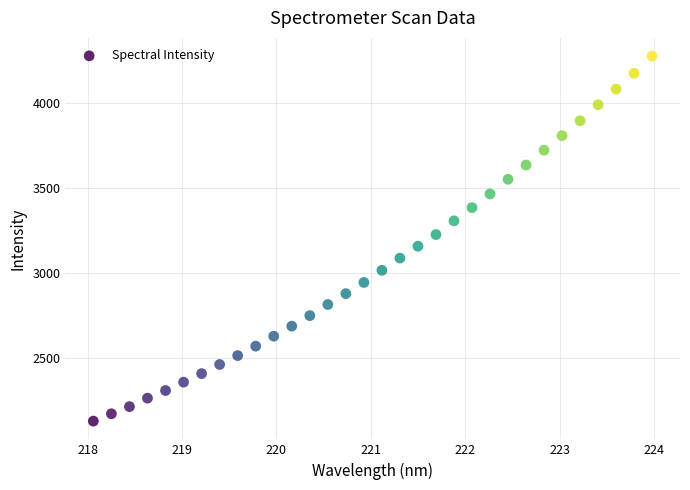

What is the range of Y values (max minus min)?

2146.6